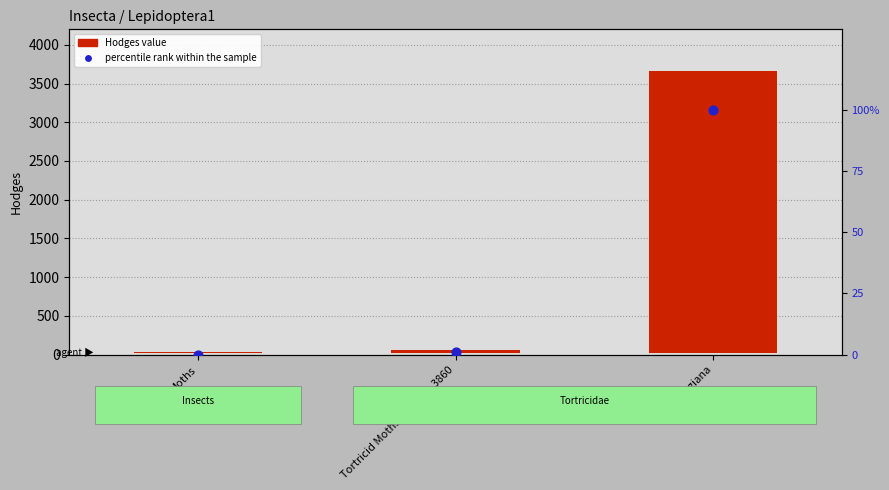

Is the value of Hodges at georgiana greater than the value of percentile rank within the sample at Moths?

Yes